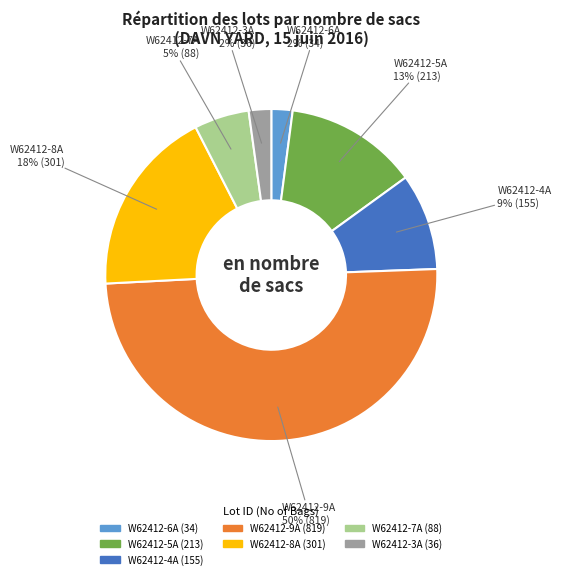

Does W62412-3A represent more than half of the total?

No